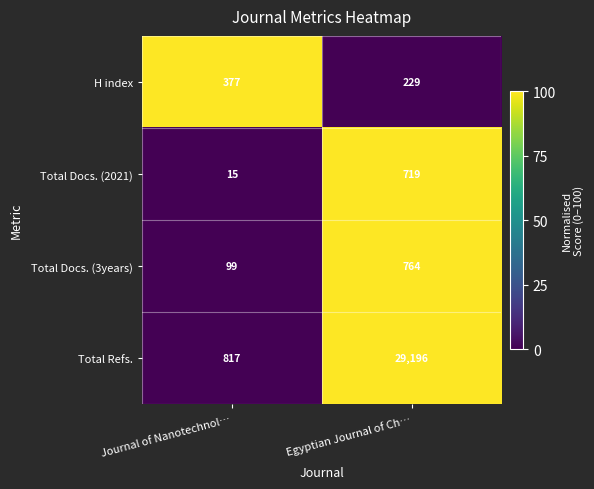

How many distinct data groups are displayed?

4